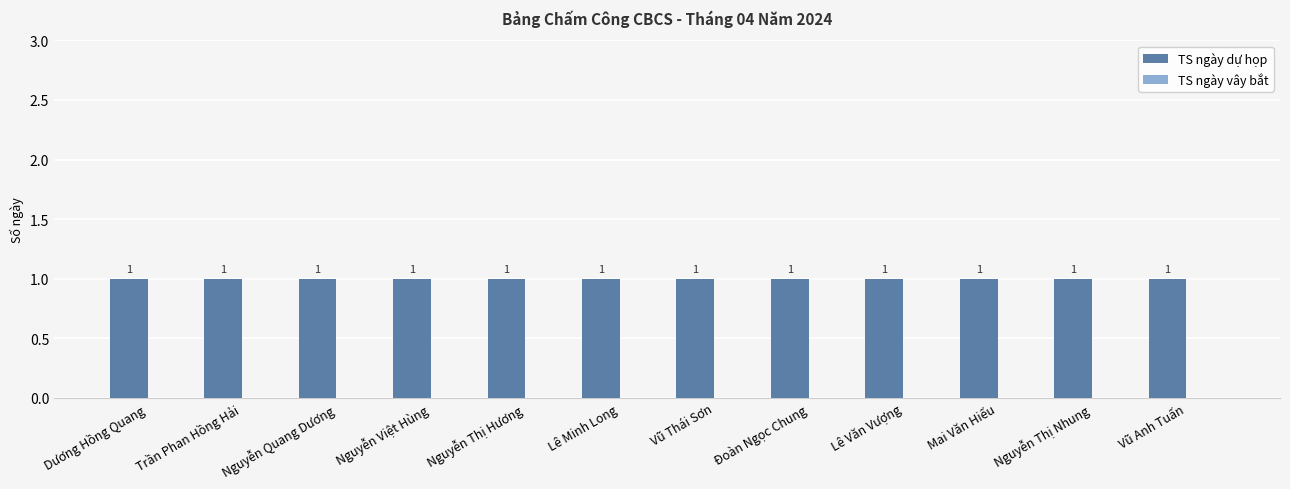

Reading left to right, what are all the values shown in this chart?

TS ngày dự họp: Dương Hồng Quang=1	Trần Phan Hồng Hải=1	Nguyễn Quang Dương=1	Nguyễn Việt Hùng=1	Nguyễn Thị Hương=1	Lê Minh Long=1	Vũ Thái Sơn=1	Đoàn Ngọc Chung=1	Lê Văn Vượng=1	Mai Văn Hiếu=1	Nguyễn Thị Nhung=1	Vũ Anh Tuấn=1
TS ngày vây bắt: Dương Hồng Quang=0	Trần Phan Hồng Hải=0	Nguyễn Quang Dương=0	Nguyễn Việt Hùng=0	Nguyễn Thị Hương=0	Lê Minh Long=0	Vũ Thái Sơn=0	Đoàn Ngọc Chung=0	Lê Văn Vượng=0	Mai Văn Hiếu=0	Nguyễn Thị Nhung=0	Vũ Anh Tuấn=0